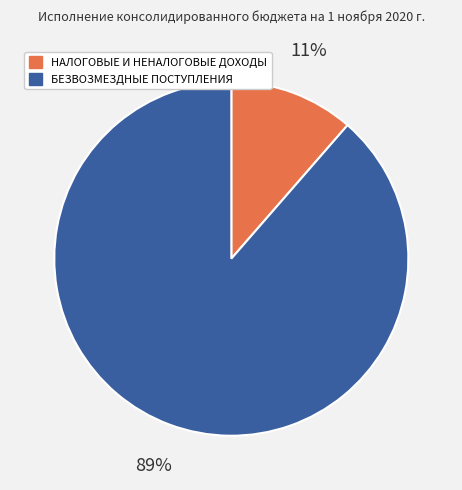

How many segments does this pie chart have?

2